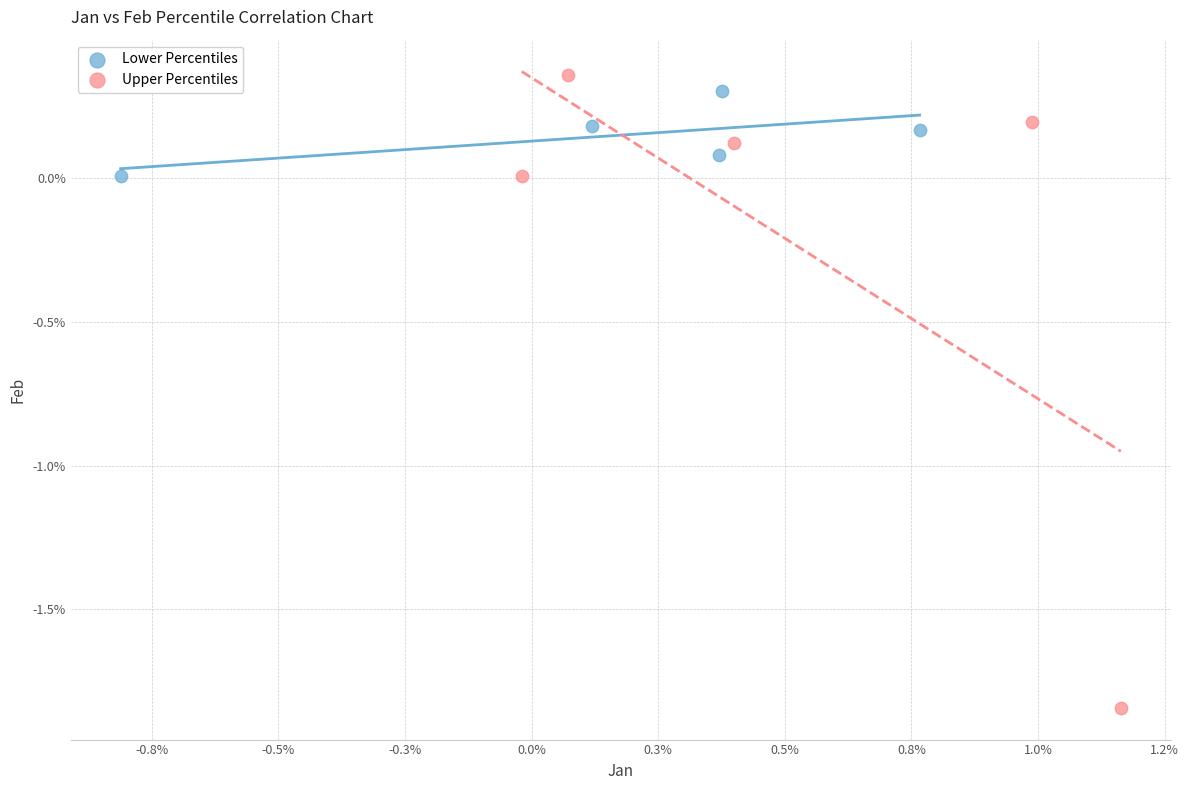

What are all the series names shown in the legend?

Lower Percentiles, Upper Percentiles